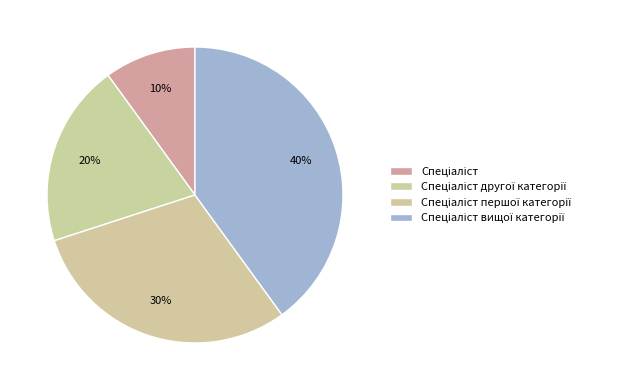

Which category has the smallest portion of the pie?

Спеціаліст